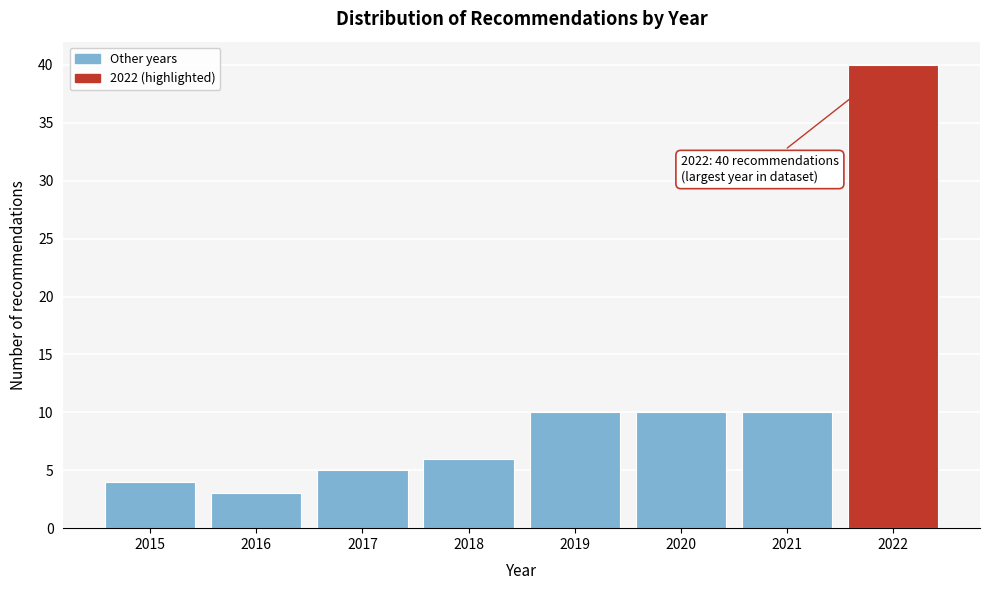

Reading right to left, what are all the values shown in this chart?

2022=40	2021=10	2020=10	2019=10	2018=6	2017=5	2016=3	2015=4